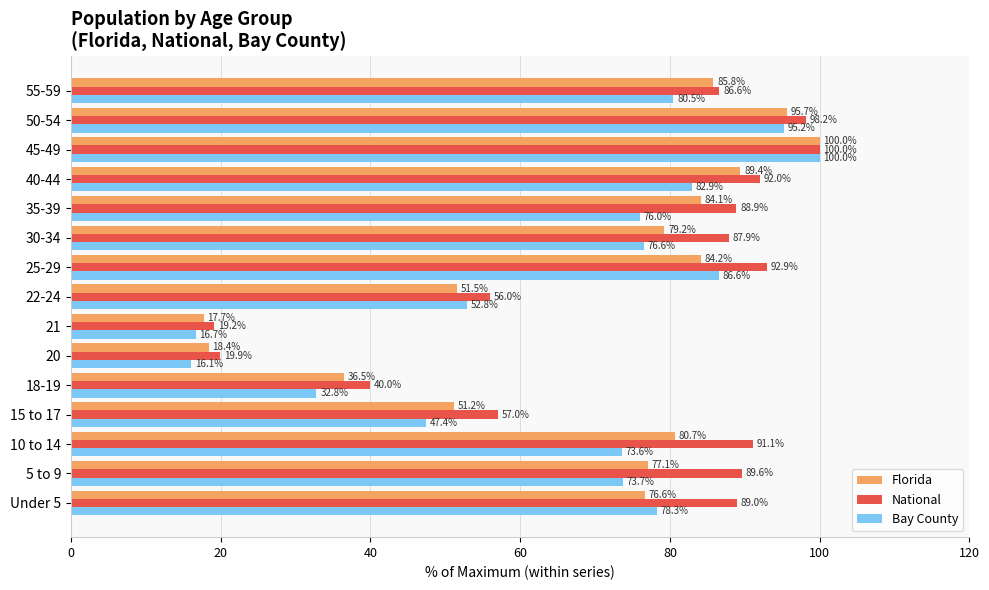

What are all the series names shown in the legend?

Florida, National, Bay County